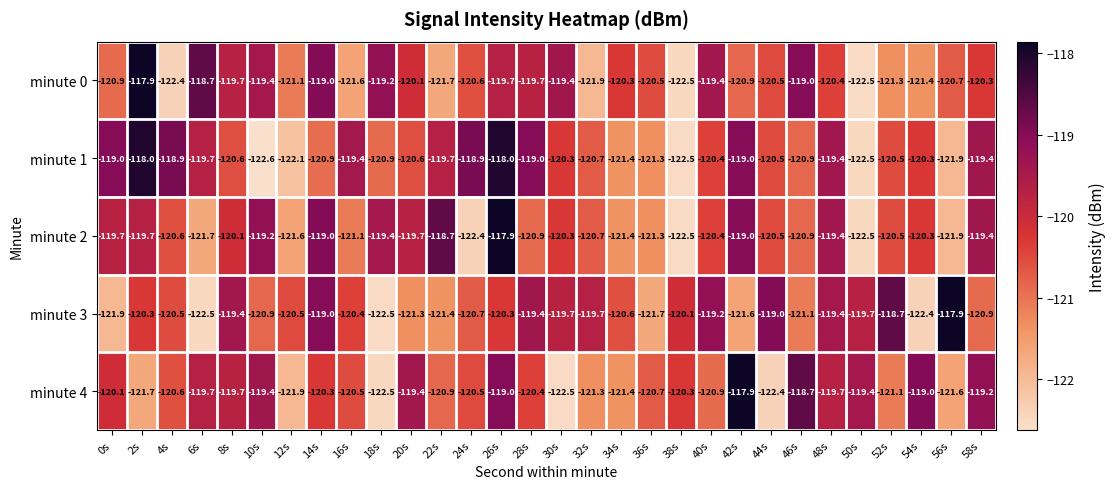

How many data points does each series have?

30